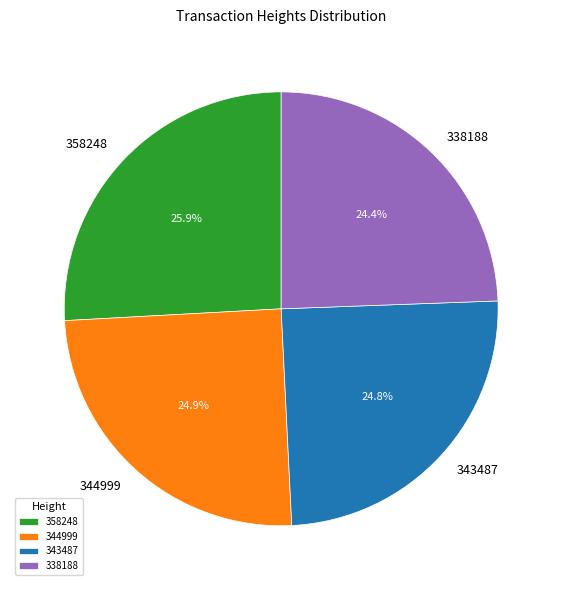

How many segments does this pie chart have?

4